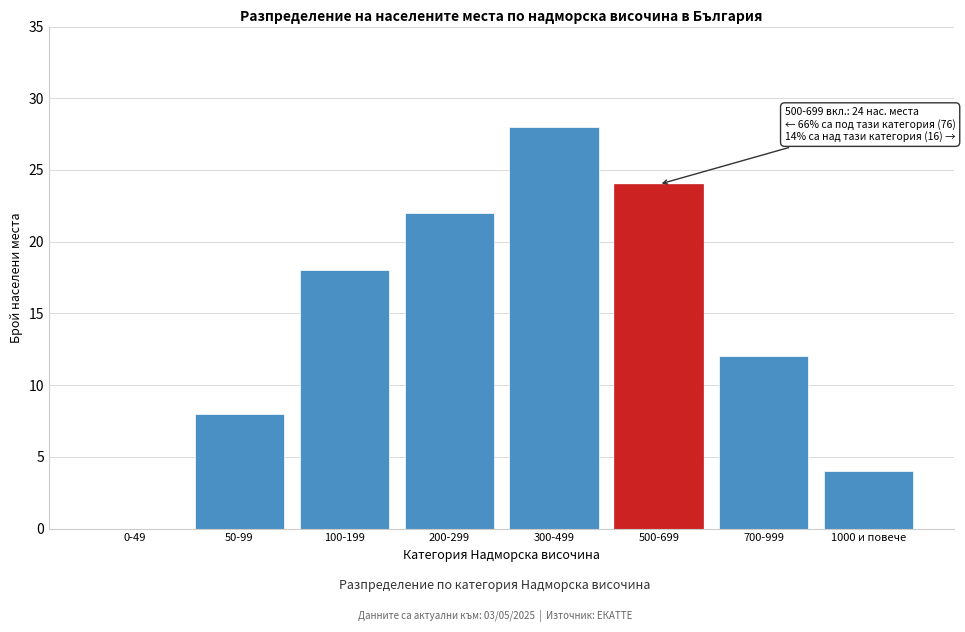

Reading right to left, extract all data points from this chart.

1000 и повече=4	700-999=12	500-699=24	300-499=28	200-299=22	100-199=18	50-99=8	0-49=0